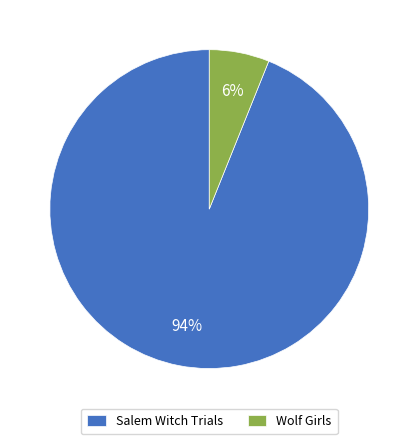

Is it true that Salem Witch Trials is 94% of the pie?

True